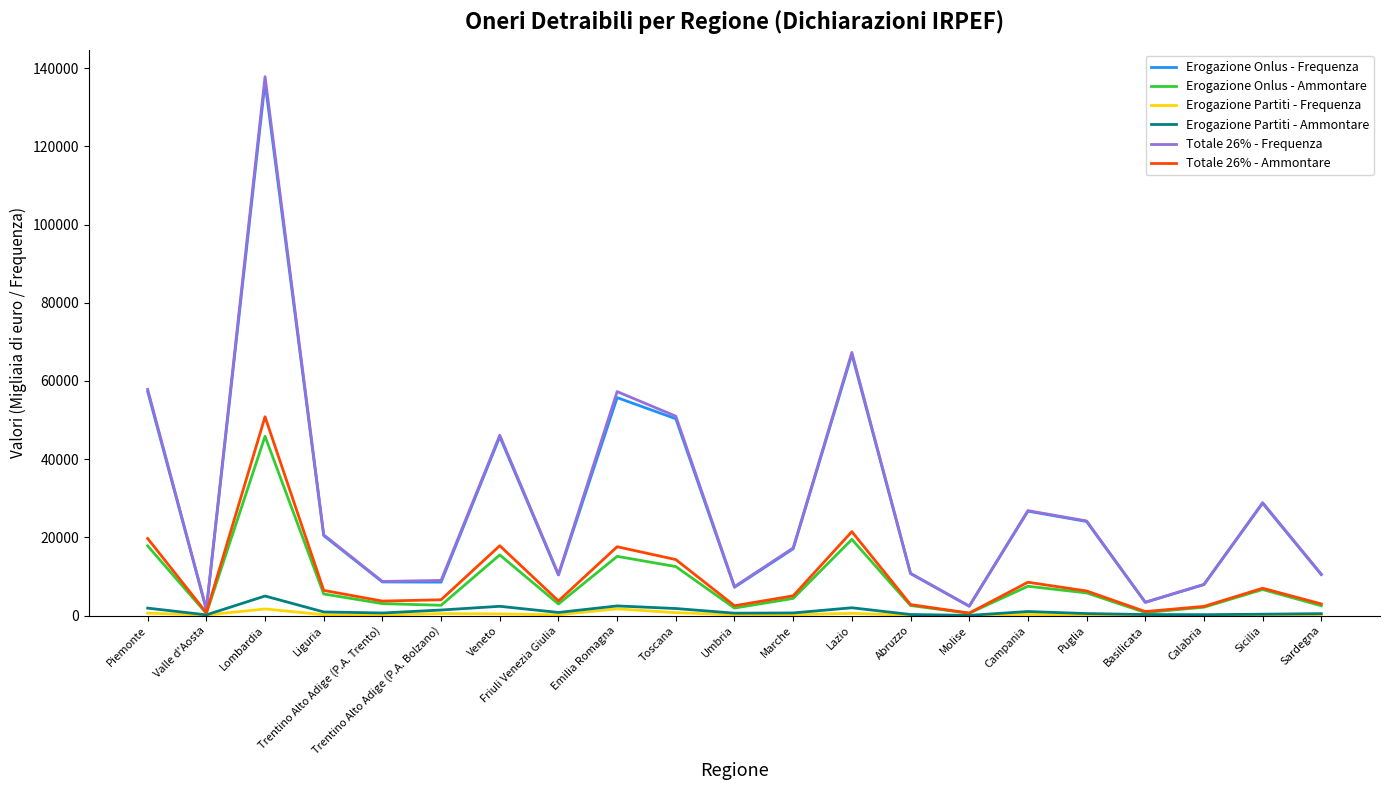

What is the maximum value for Erogazione Onlus - Ammontare?

45848